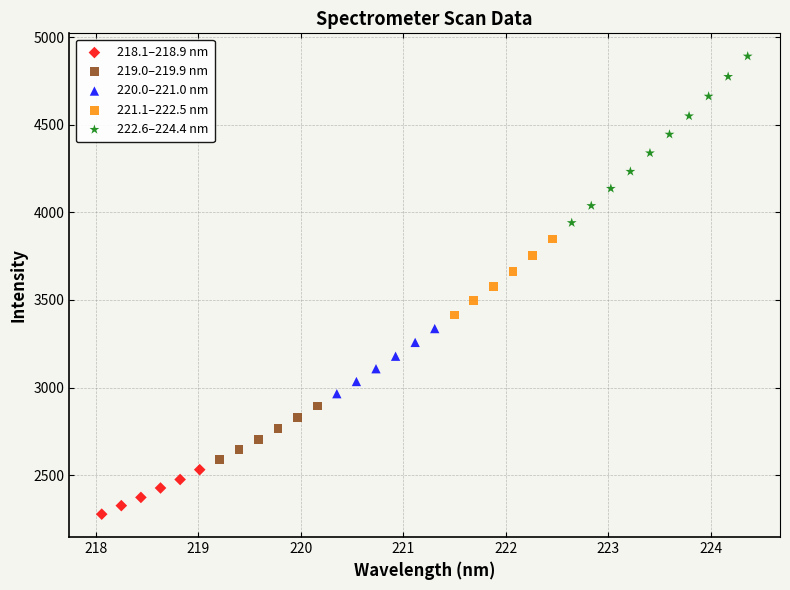

Which series reaches the maximum Y coordinate?

222.6–224.4 nm